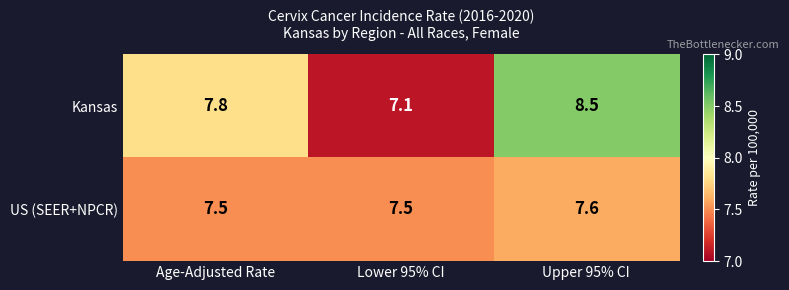

Rank the series at Lower 95% CI from highest to lowest value.

US (SEER+NPCR), Kansas